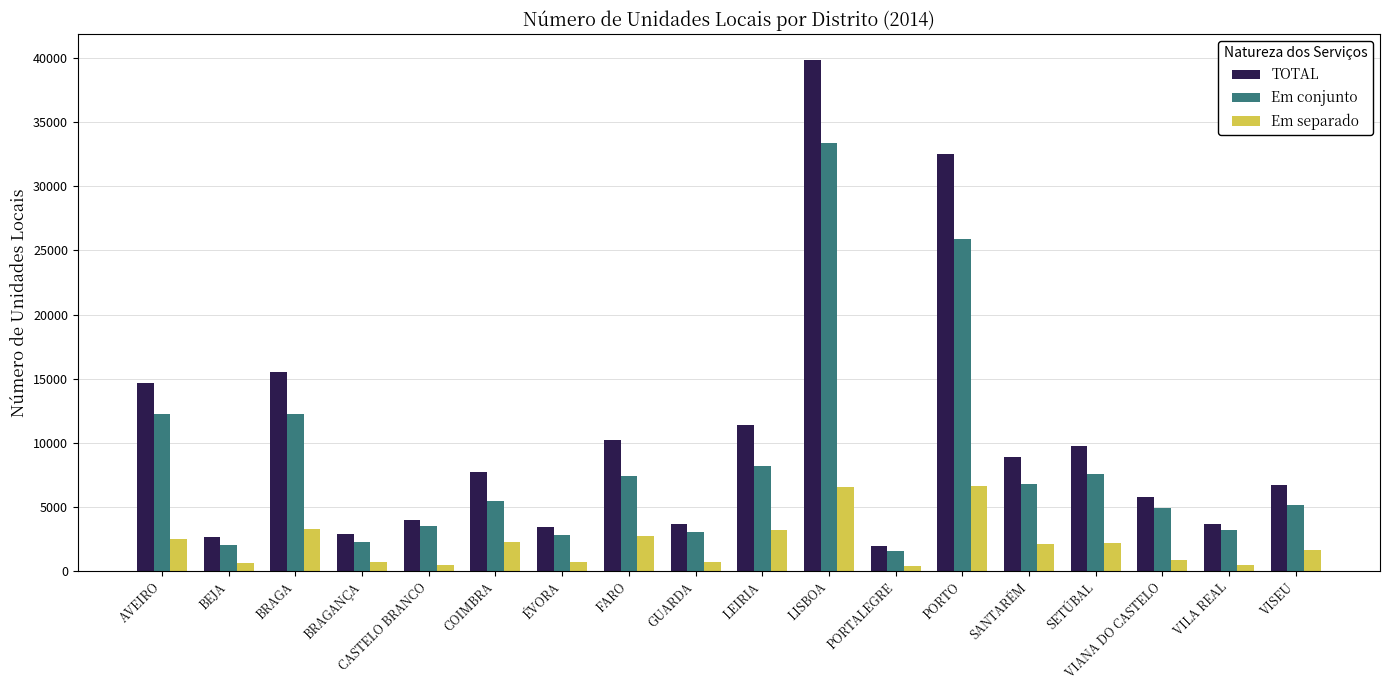

How many data points does each series have?

18